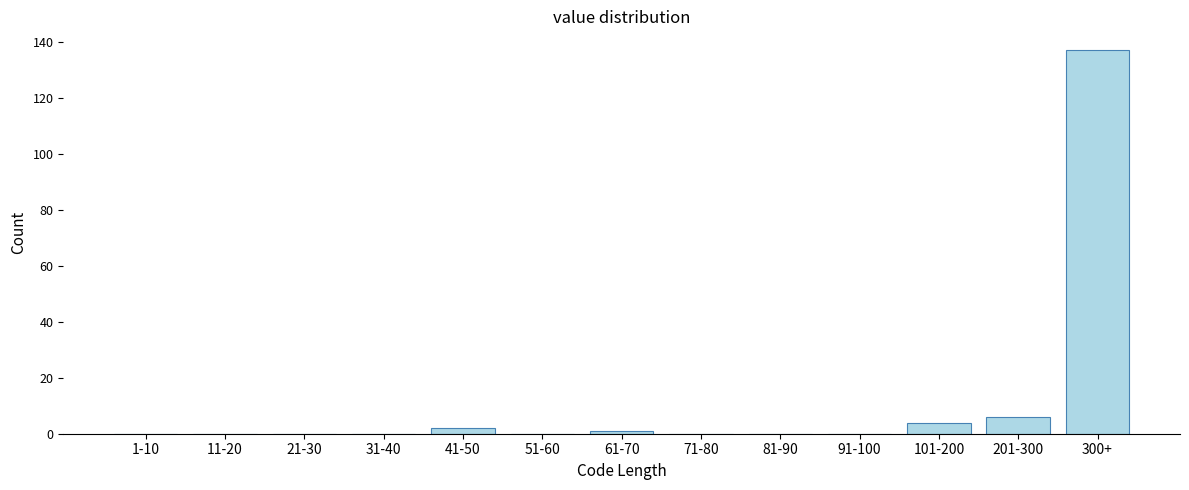

Reading left to right, list all the values displayed in this chart.

1-10=0	11-20=0	21-30=0	31-40=0	41-50=2	51-60=0	61-70=1	71-80=0	81-90=0	91-100=0	101-200=4	201-300=6	300+=137